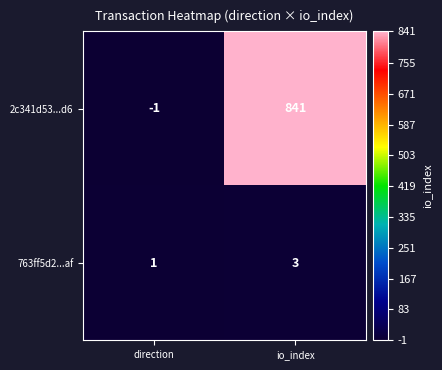

What is the average value of the 2c341d53...d6 series?

420